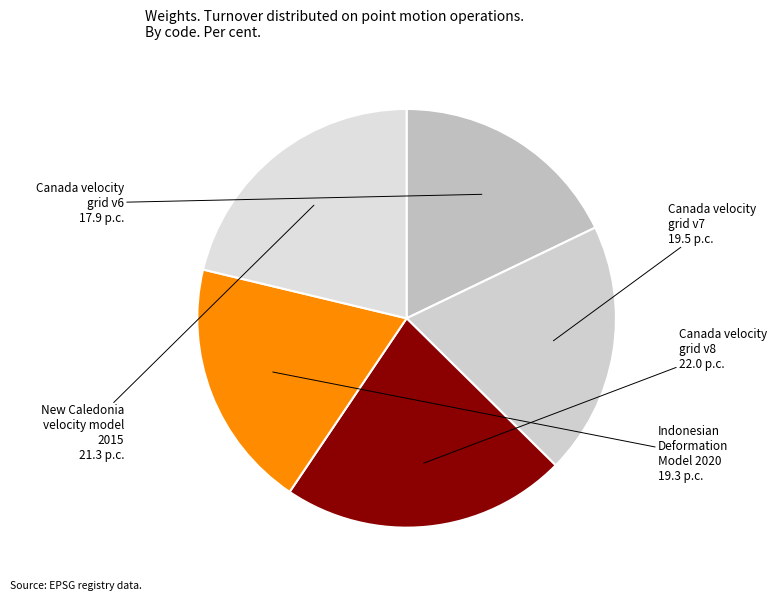

To the nearest percent, what is the difference between the largest and smallest slice percentages?

4%